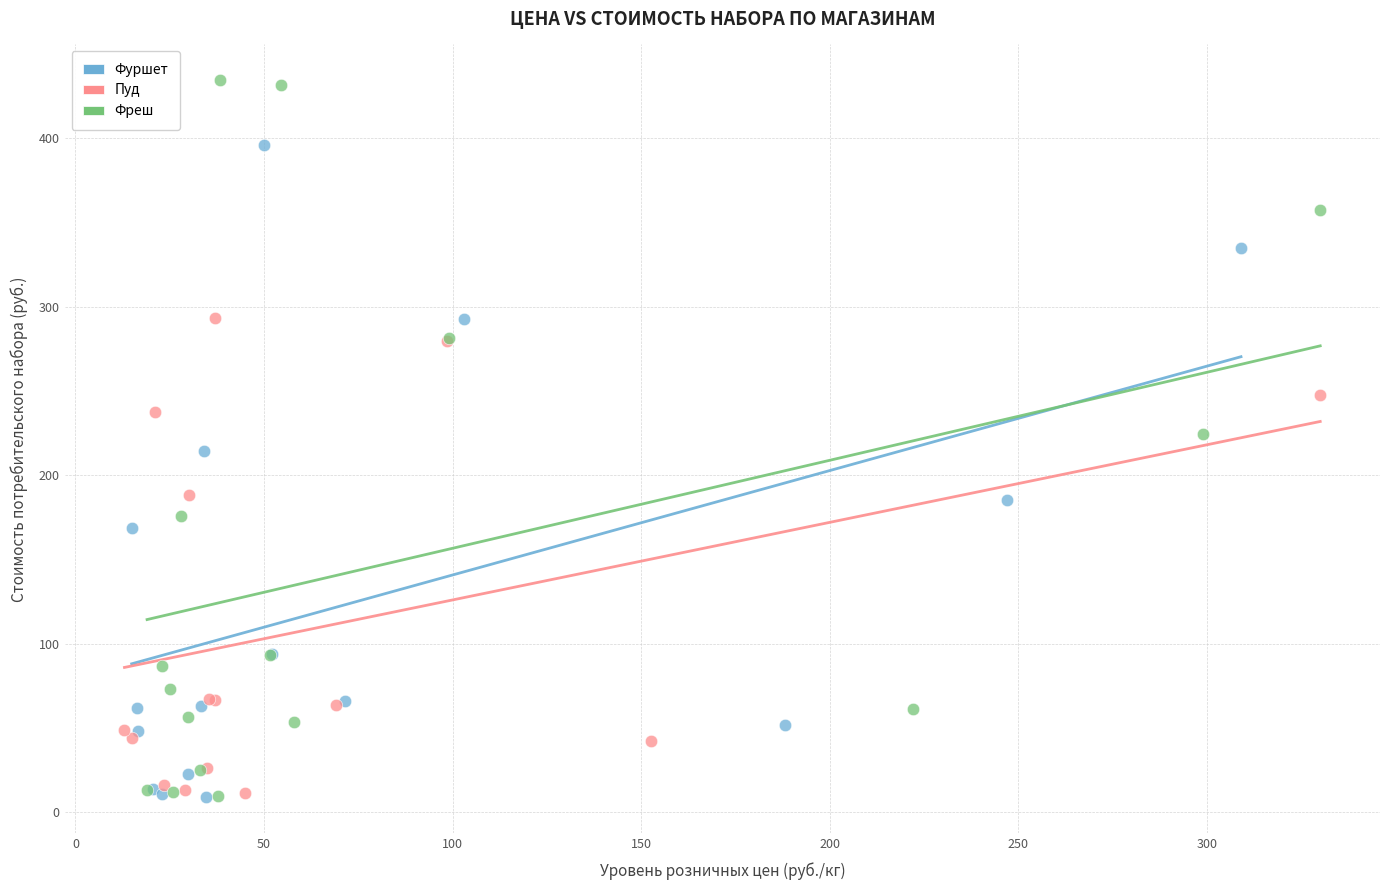

Which series contains the highest Y value?

Фреш